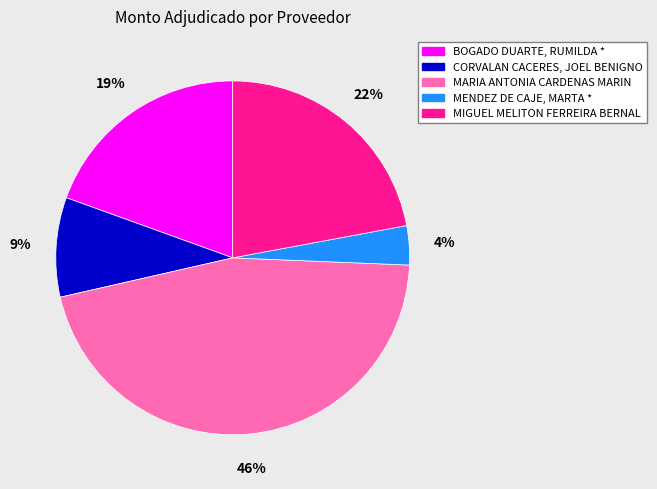

Combined, do BOGADO DUARTE, RUMILDA * and MENDEZ DE CAJE, MARTA * account for over 50%?

No